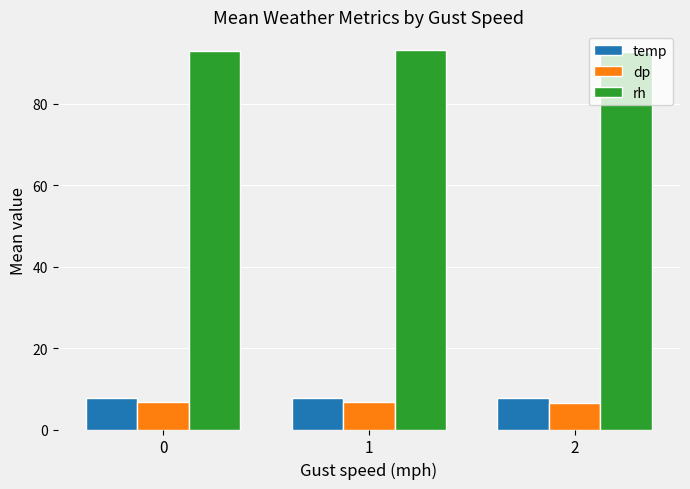

Is the value of dp at 2 greater than the value of rh at 1?

No